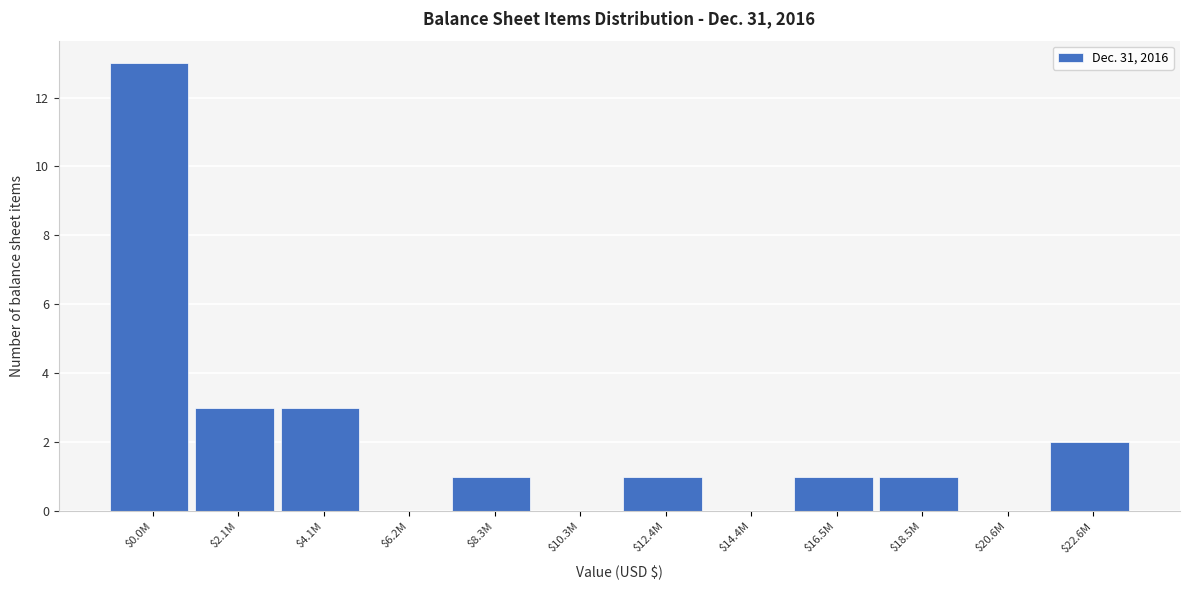

What is the maximum value shown in the chart?

13